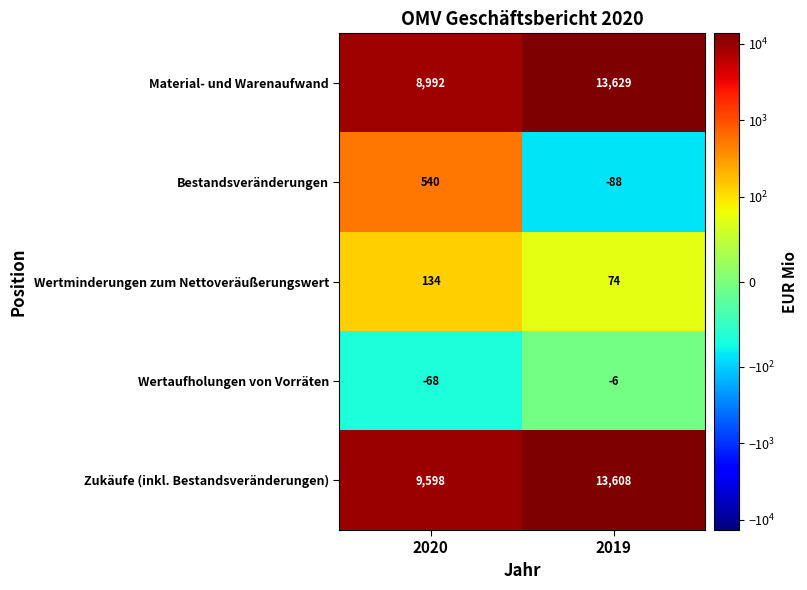

What is the difference between the Material- und Warenaufwand values at 2019 and 2020?

4637